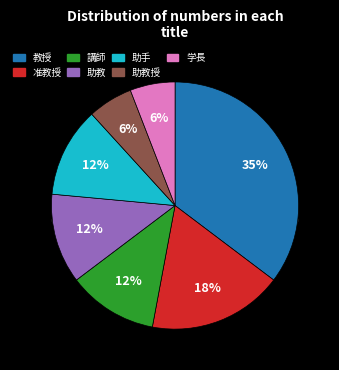

The 教授 slice represents 23% of the pie. True or false?

False